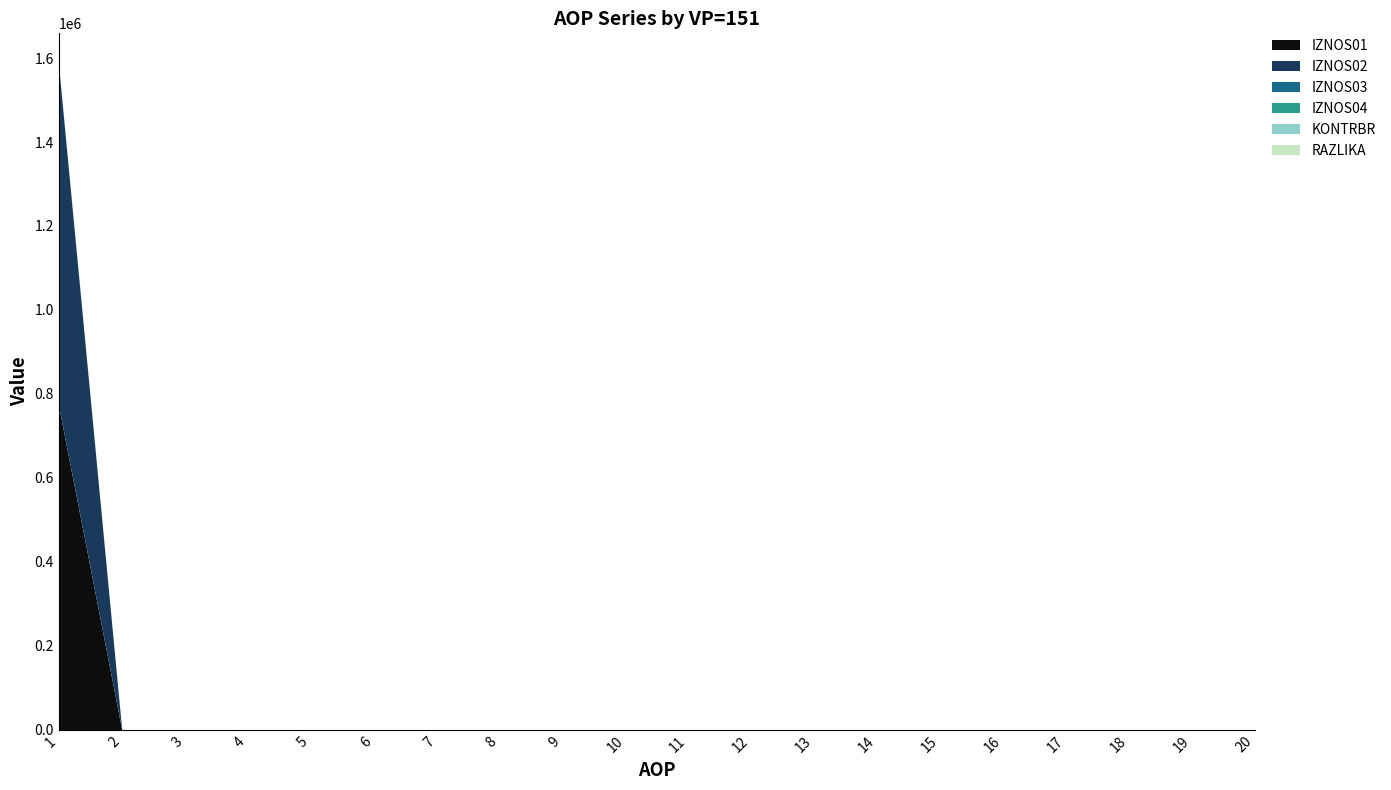

Which series has the widest spread of values?

IZNOS02